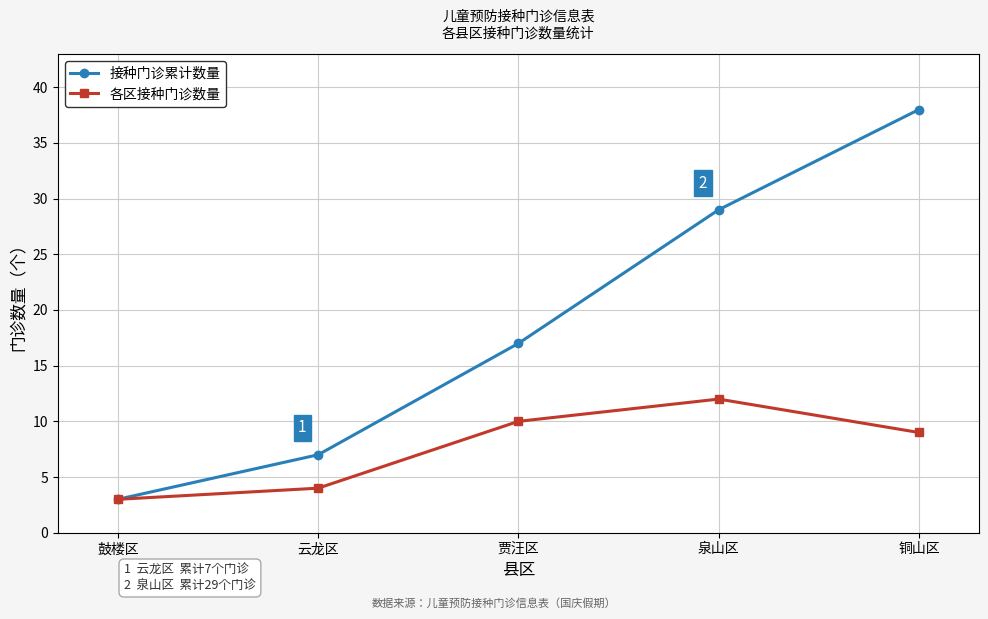

The value of 接种门诊累计数量 at 贾汪区 is 30. True or false?

False